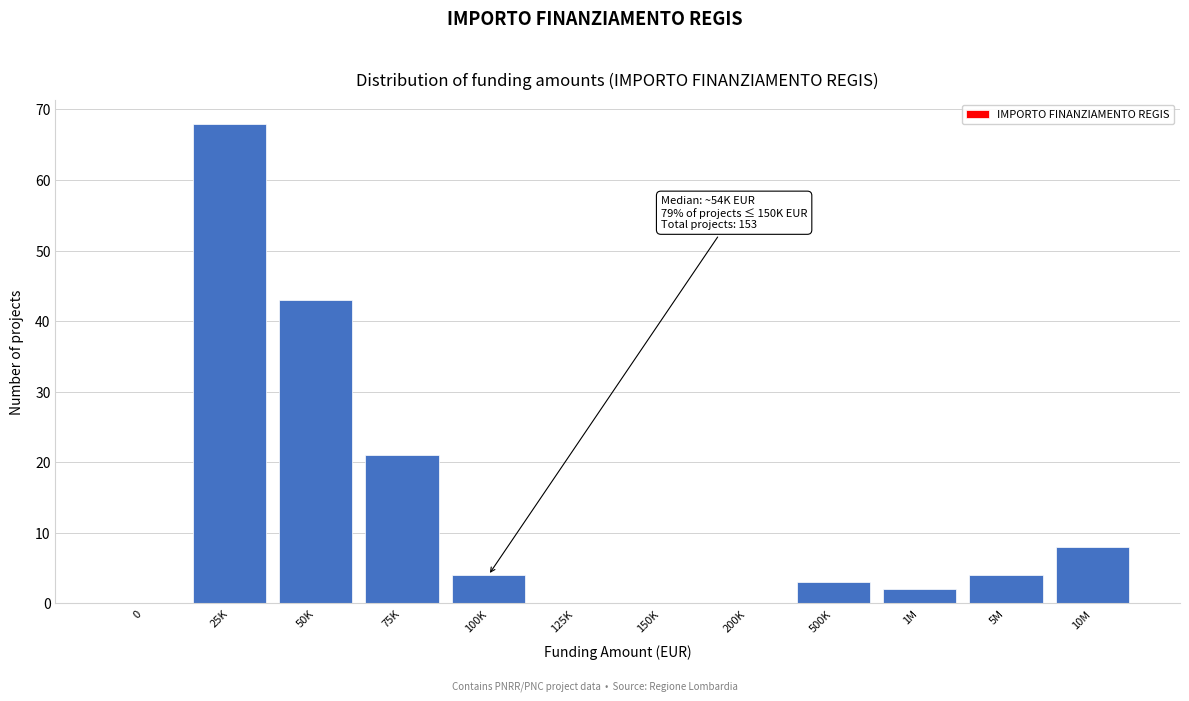

Reading left to right, list all the values displayed in this chart.

0=0	25K=68	50K=43	75K=21	100K=4	125K=0	150K=0	200K=0	500K=3	1M=2	5M=4	10M=8